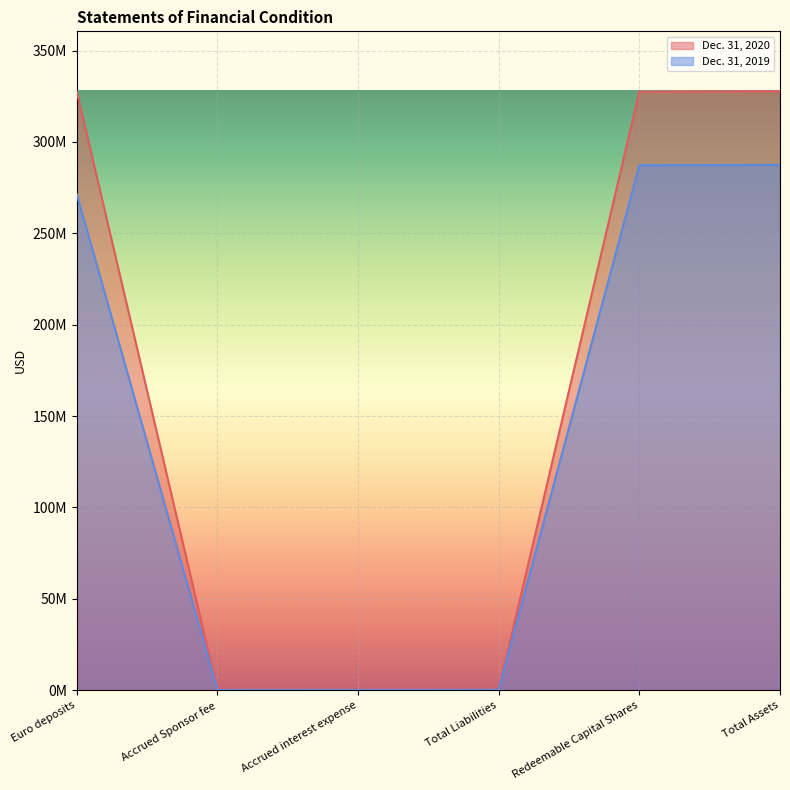

Which series has the largest range (max minus min)?

Dec. 31, 2020